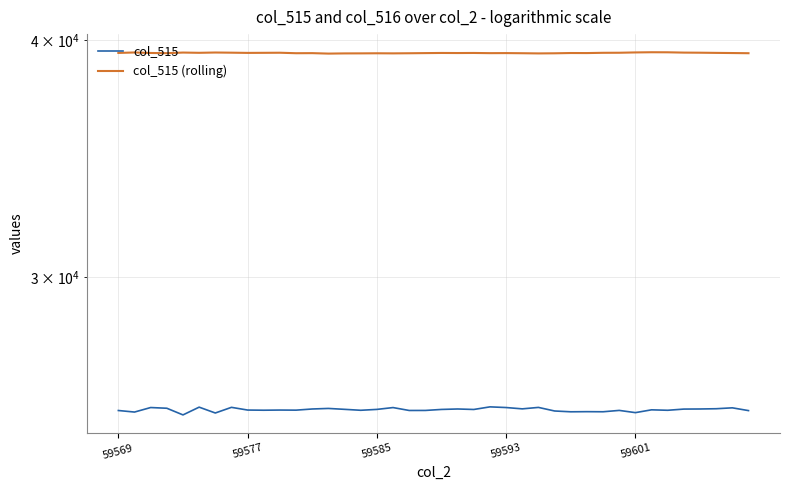

What is the difference between the maximum and minimum values in the col_515 (rolling) series?

64.7